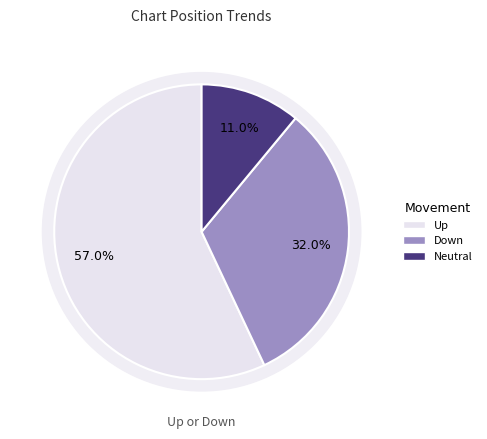

Is it true that - is 24% of the pie?

False